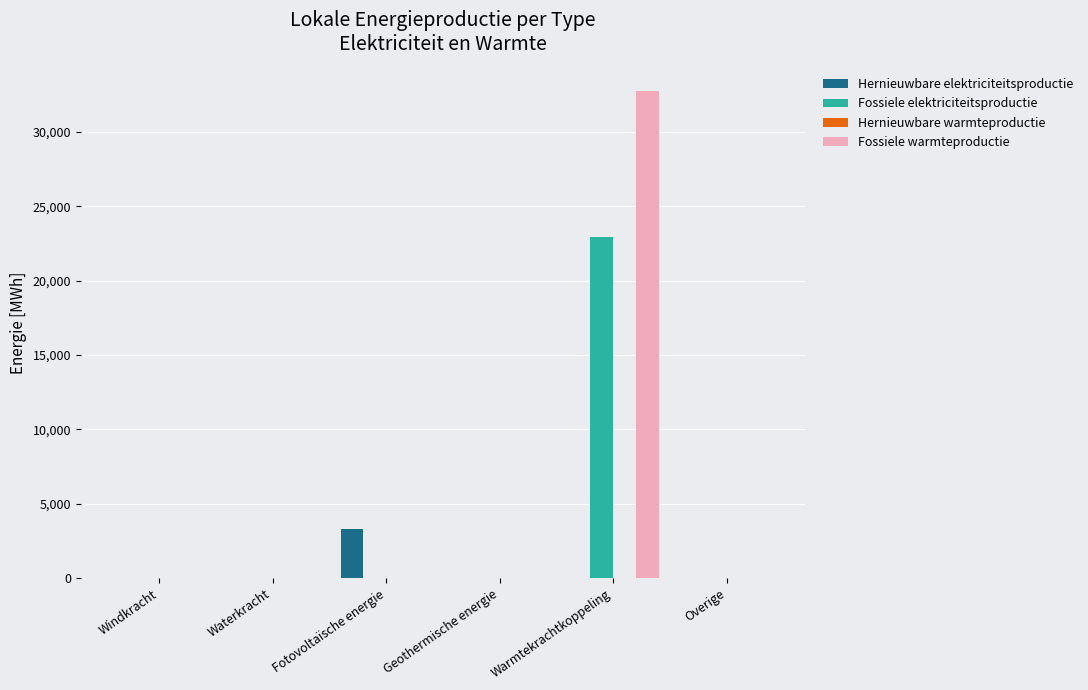

Reading right to left, extract all data points from this chart.

Hernieuwbare elektriciteitsproductie: Overige=0.0	Warmtekrachtkoppeling=0.0	Geothermische energie=0.0	Fotovoltaïsche energie=3288.1	Waterkracht=0.0	Windkracht=0.0
Fossiele elektriciteitsproductie: Overige=0.0	Warmtekrachtkoppeling=22905.0	Geothermische energie=0.0	Fotovoltaïsche energie=0.0	Waterkracht=0.0	Windkracht=0.0
Fossiele warmteproductie: Overige=0.0	Warmtekrachtkoppeling=32721.4	Geothermische energie=0.0	Fotovoltaïsche energie=0.0	Waterkracht=0.0	Windkracht=0.0